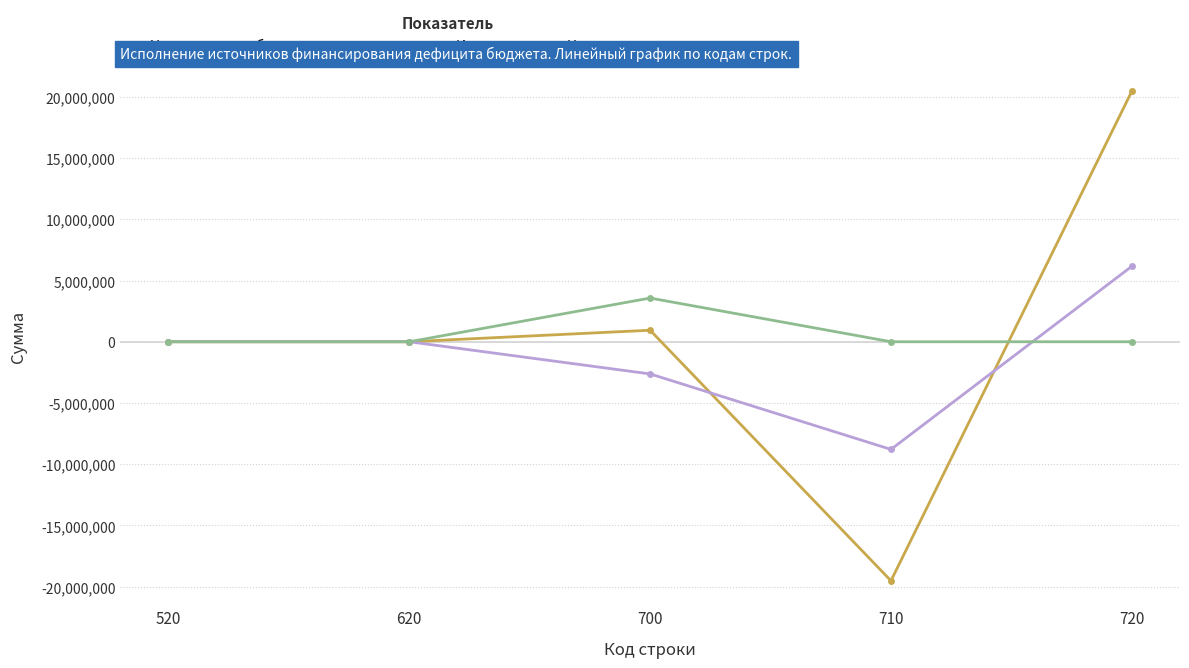

At 720, list the series in order from smallest to largest.

Неисполненные назначения, Исполнено, Утвержденные бюджетные назначения